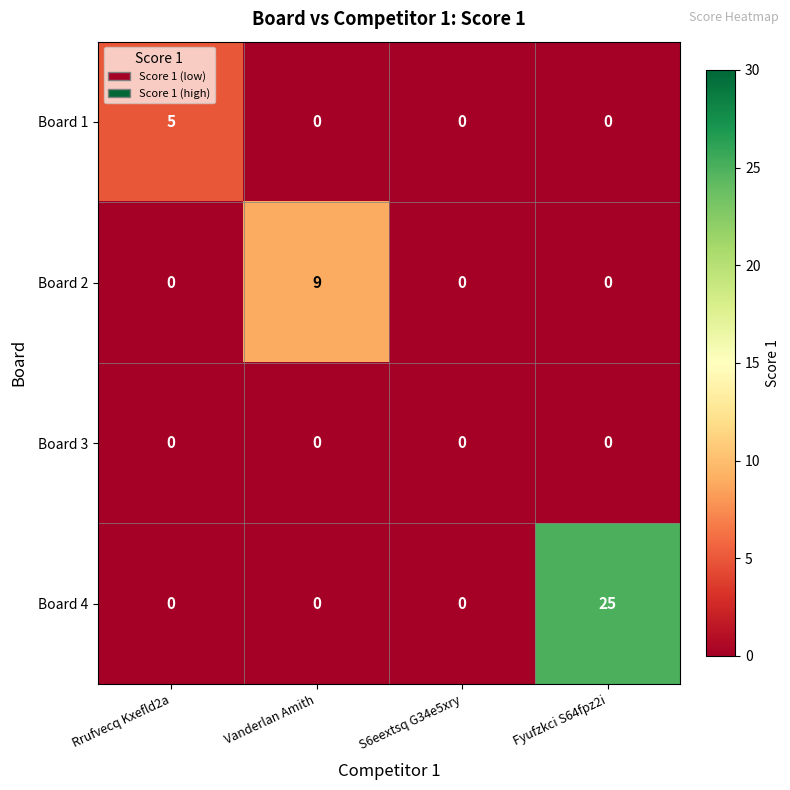

Which category has the highest value across all series?

Fyufzkci S64fpz2i